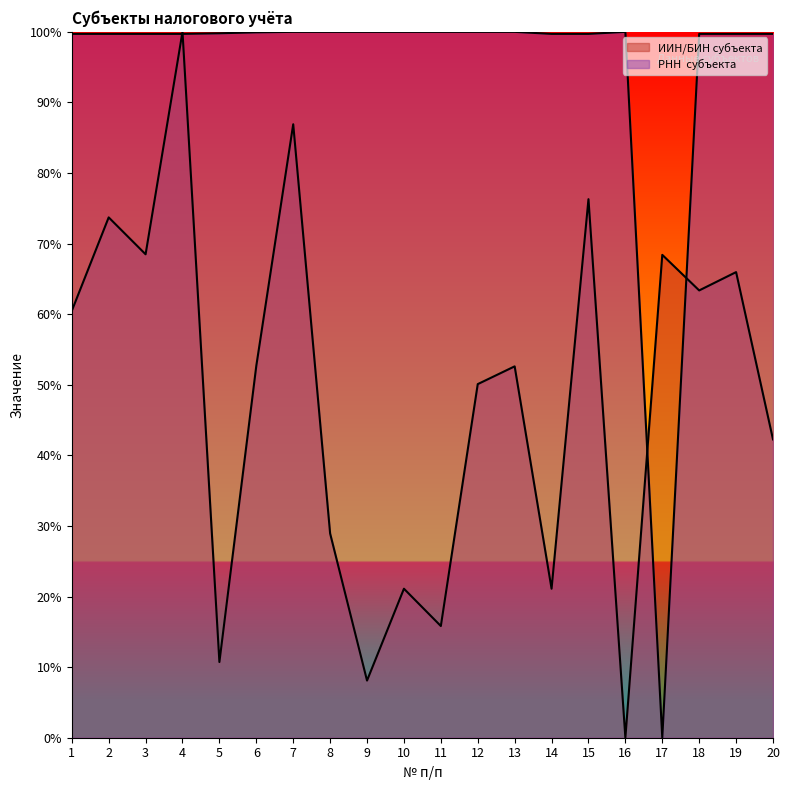

List the series in order of their peak value, lowest first.

РНН  субъекта, ИИН/БИН субъекта